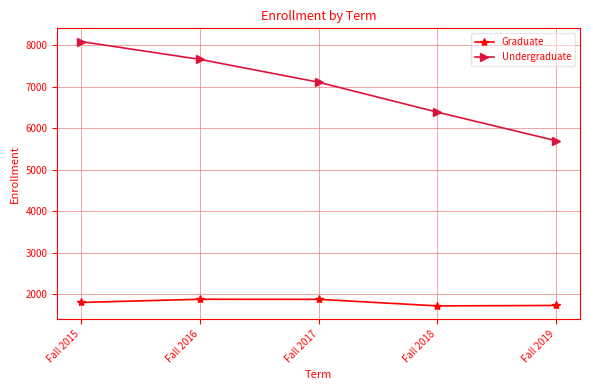

How many Undergraduate values are between 6390 and 7665?

3